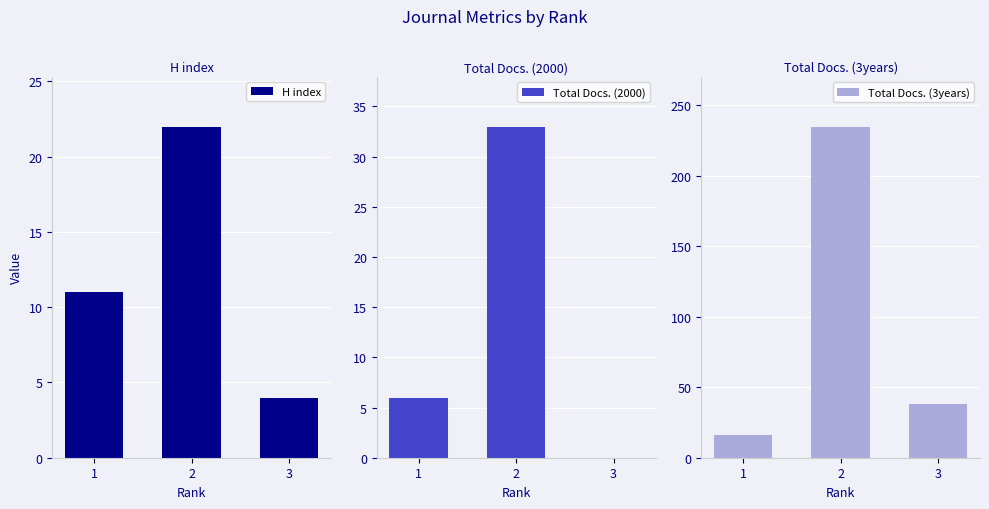

Which category has the lowest value across all series?

3